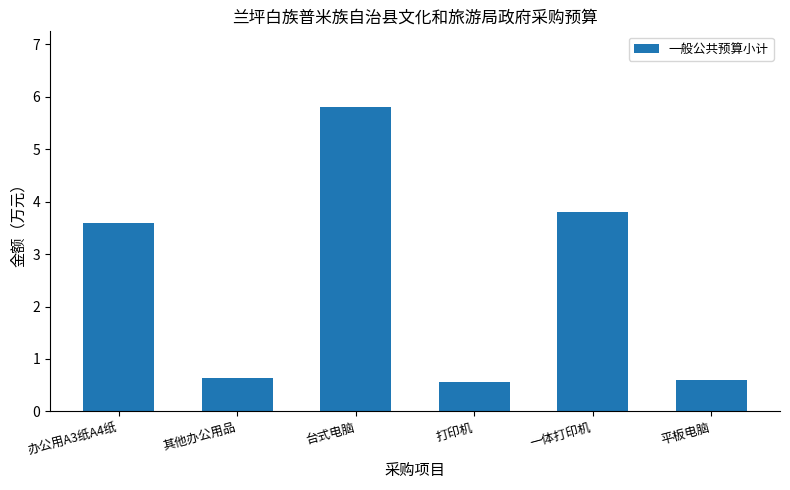

Reading left to right, what are all the values shown in this chart?

3.6	0.6	5.8	0.6	3.8	0.6